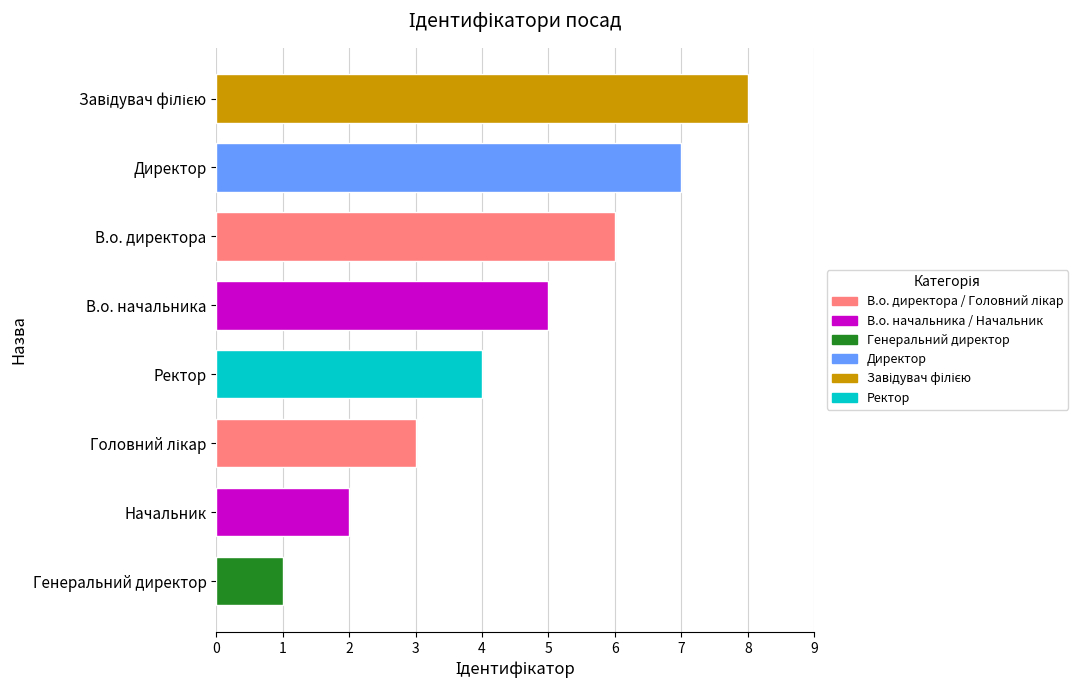

Between Директор and Ректор, which is larger?

Директор